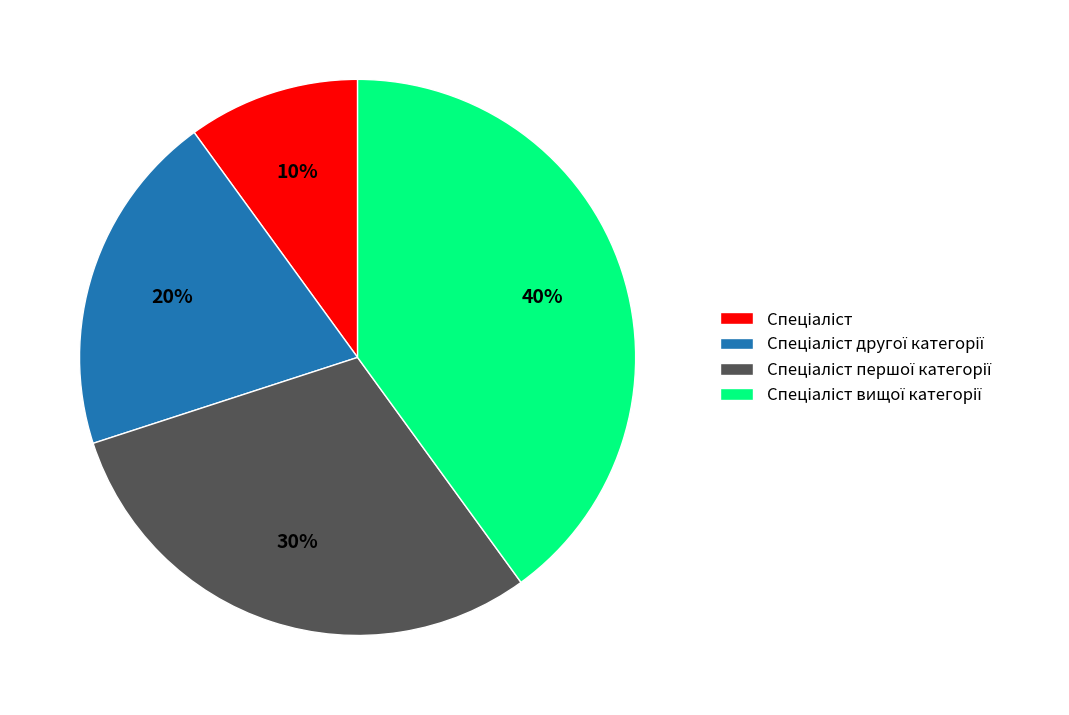

To the nearest percent, what is the average slice percentage?

25%